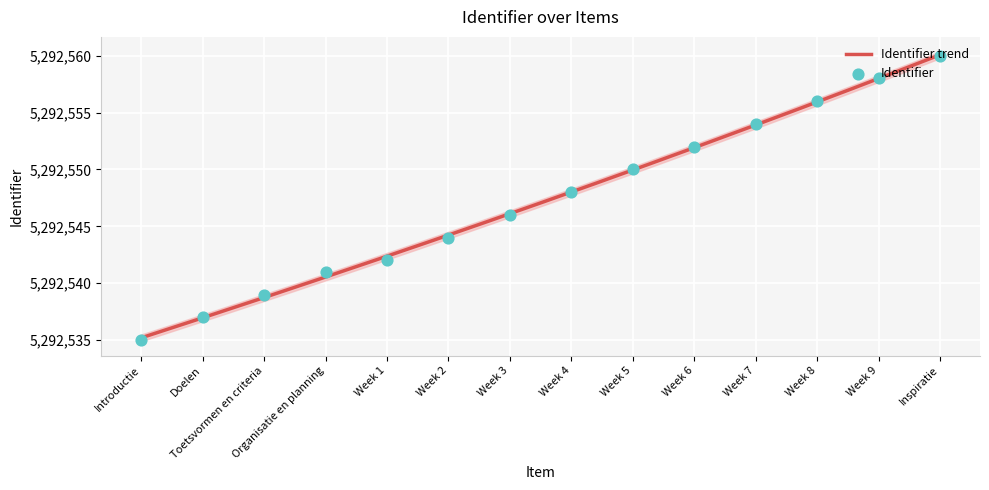

What is the ratio of the value at Week 7 to the value at Inspiratie?

1.0